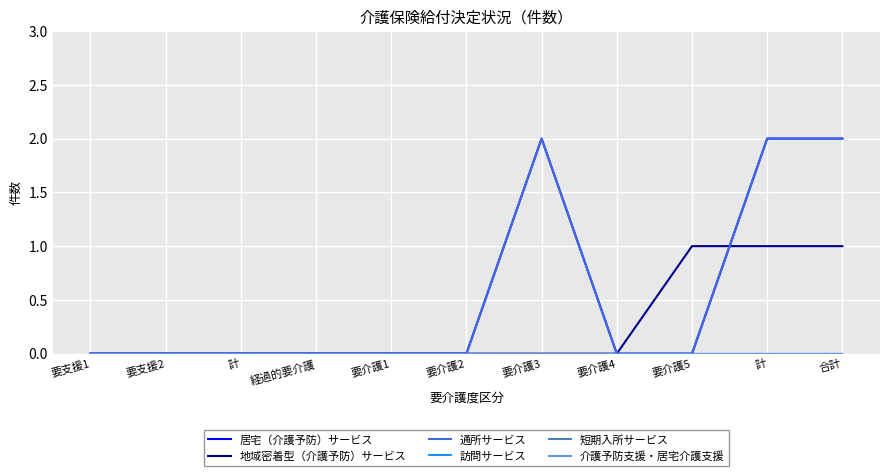

Does the chart have visible grid lines?

Yes